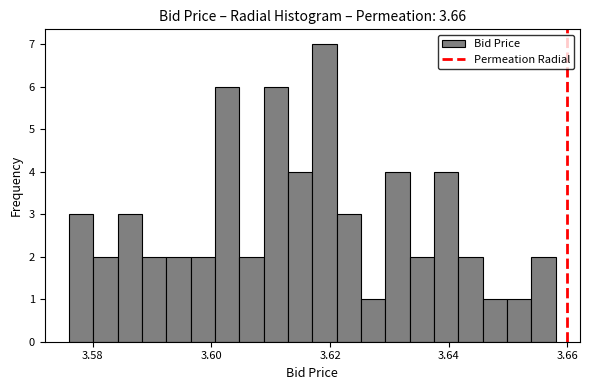

Around what value on the x-axis is the tallest bar? Give the approximate position of its centre, as read against the axis.

3.620